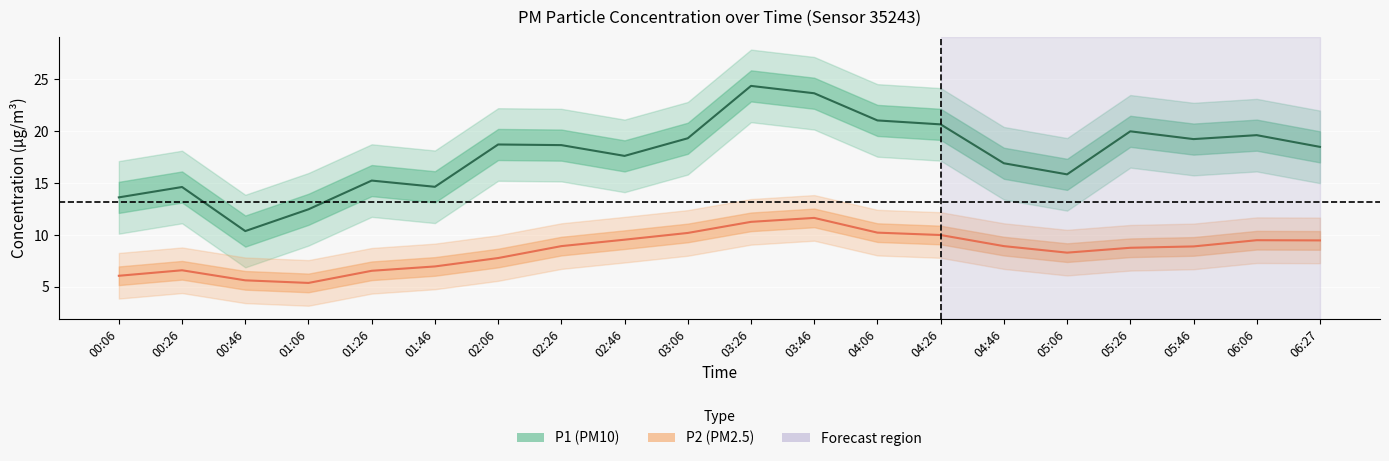

How many data points in P1 are above 18?

11